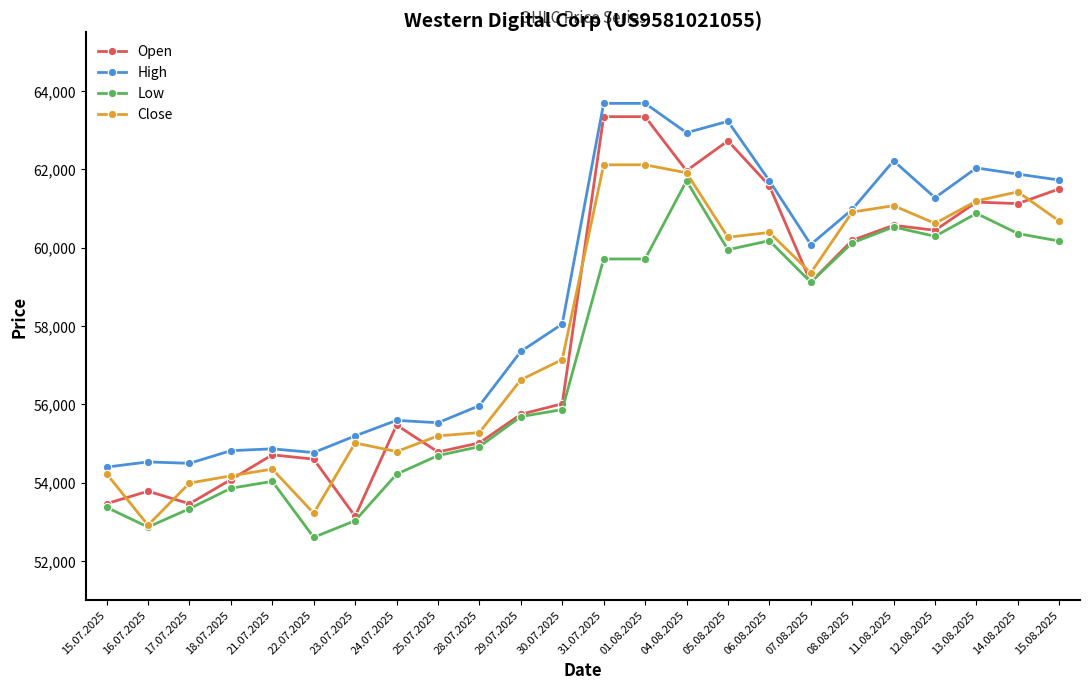

How many series are shown in this chart?

4